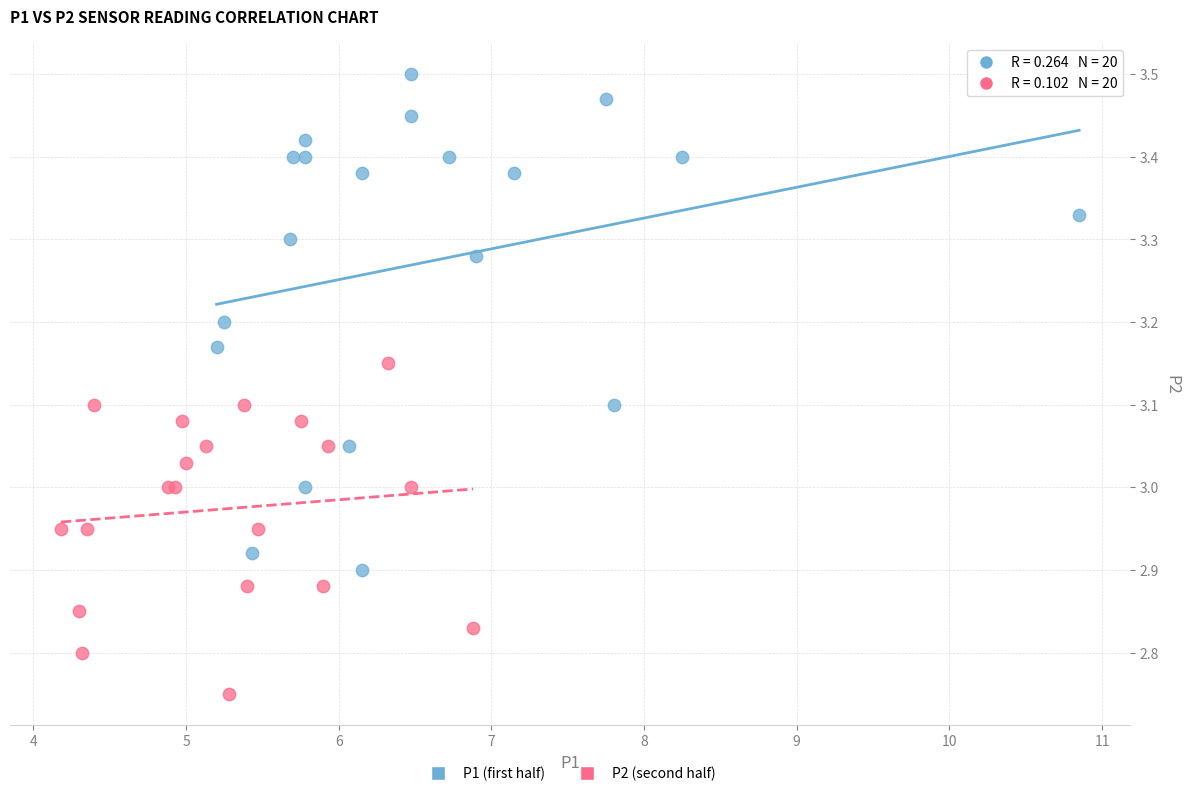

What are all the series names shown in the legend?

P1 (first half), P2 (second half)